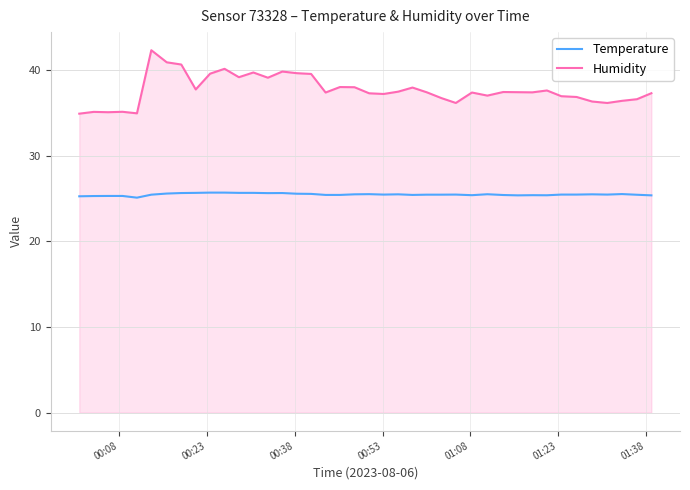

Which series has the widest spread of values?

Humidity